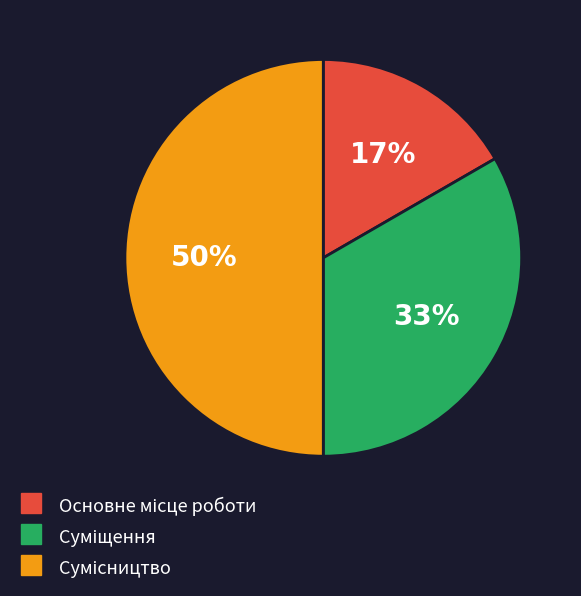

How many slices are in this pie chart?

3